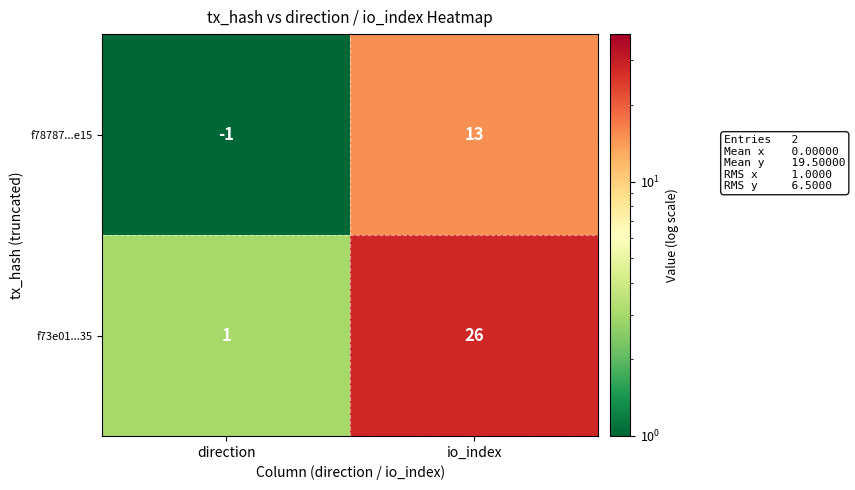

Which series has the largest total across all categories?

f73e01...35